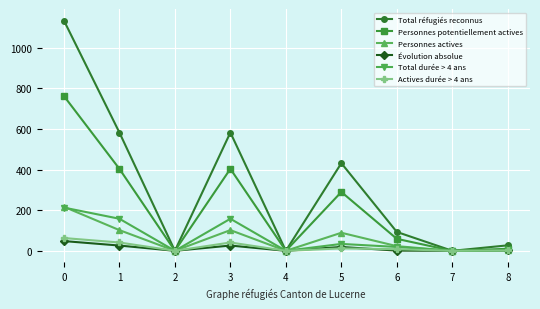

Which series has the largest total across all categories?

Total réfugiés reconnus